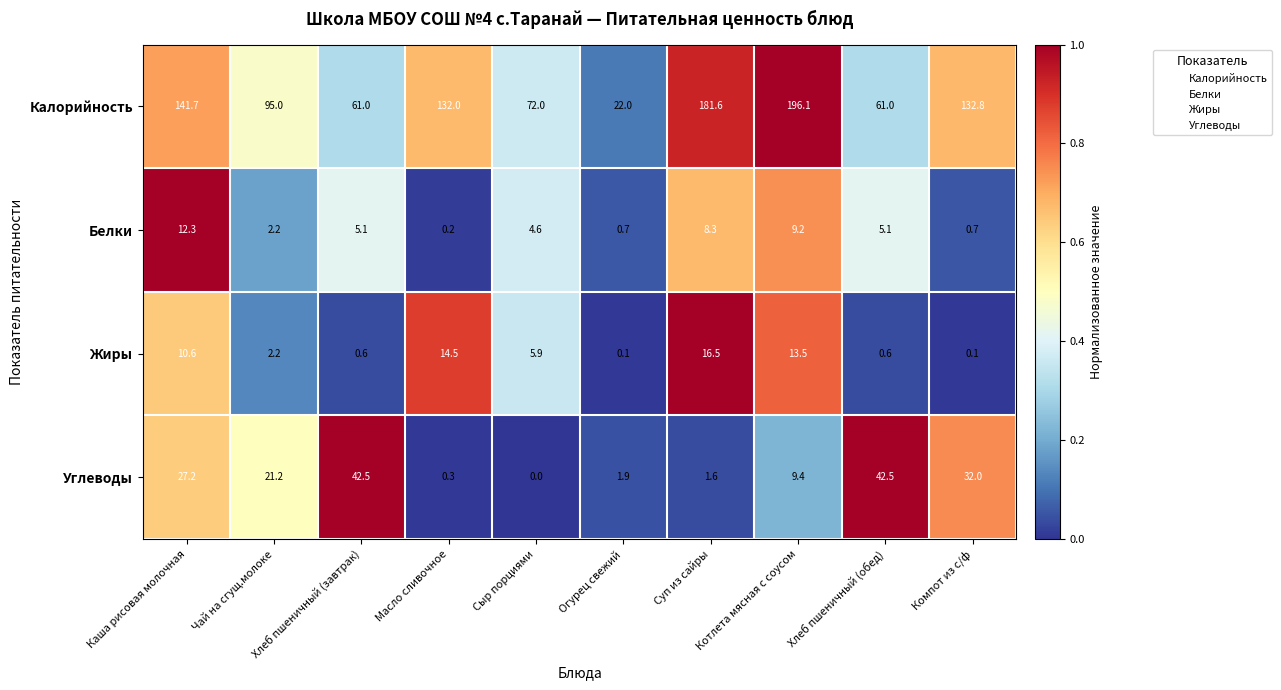

What is the sum of the Калорийность values at Хлеб пшеничный (обед) and Огурец свежий?

83.0